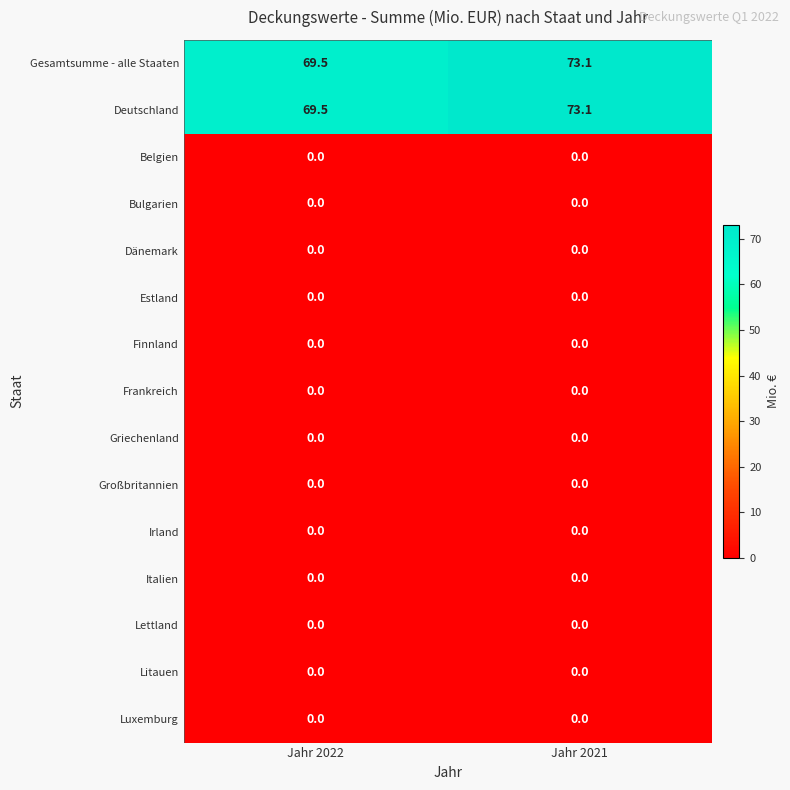

At which category is the sum across all series the highest?

Jahr 2021